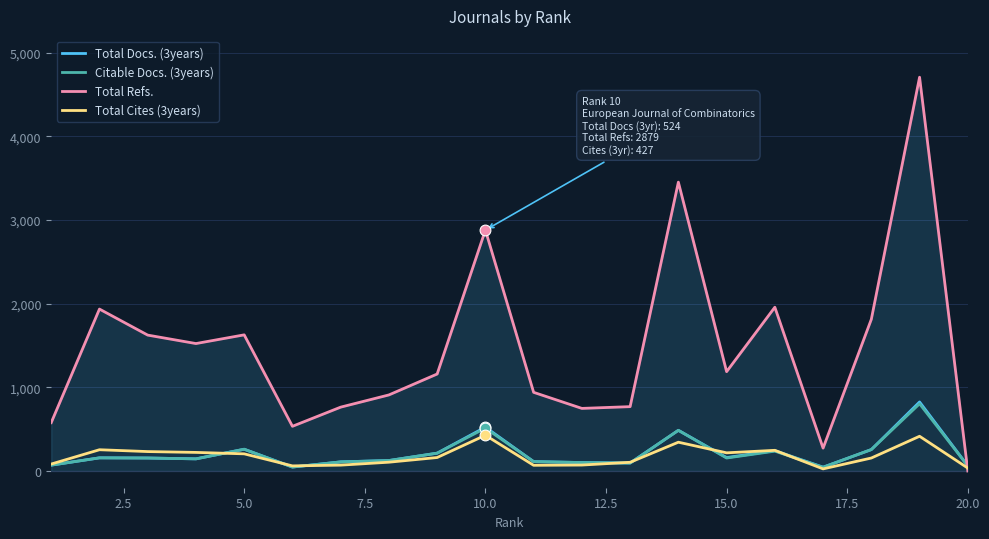

Which series has the largest total across all categories?

Total Refs.